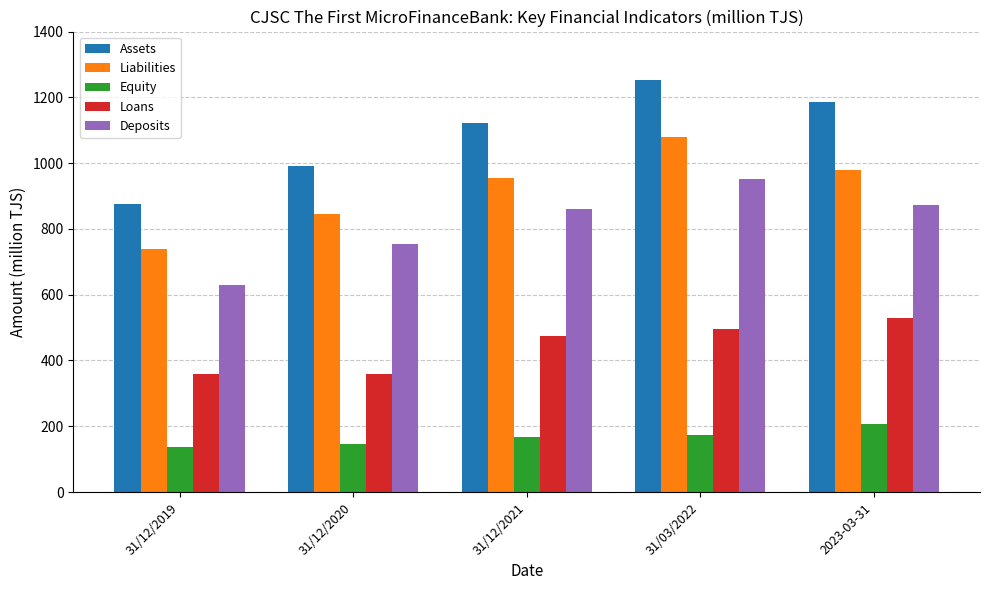

How many distinct data groups are displayed?

5